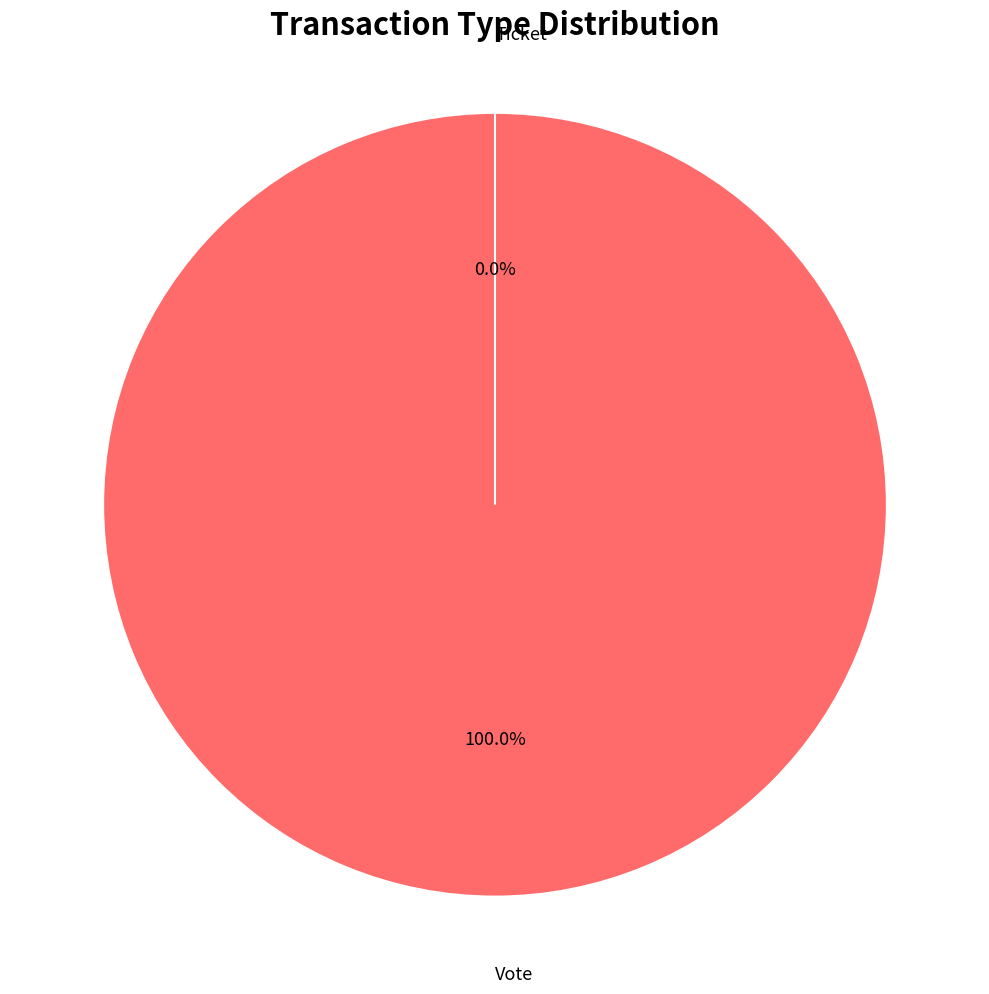

Is Ticket the majority of the pie?

No